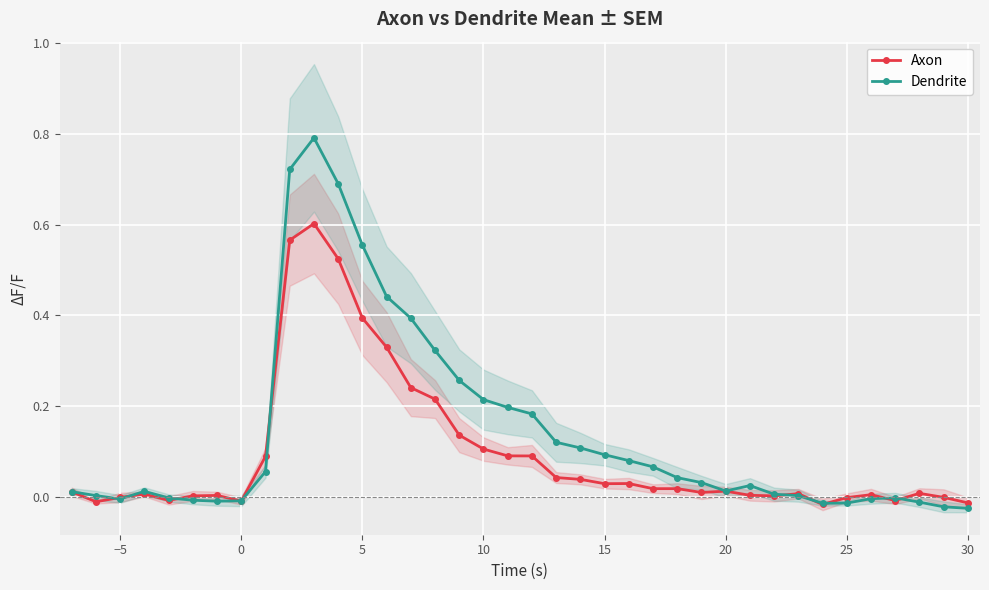

What is the maximum value for Dendrite?

0.8